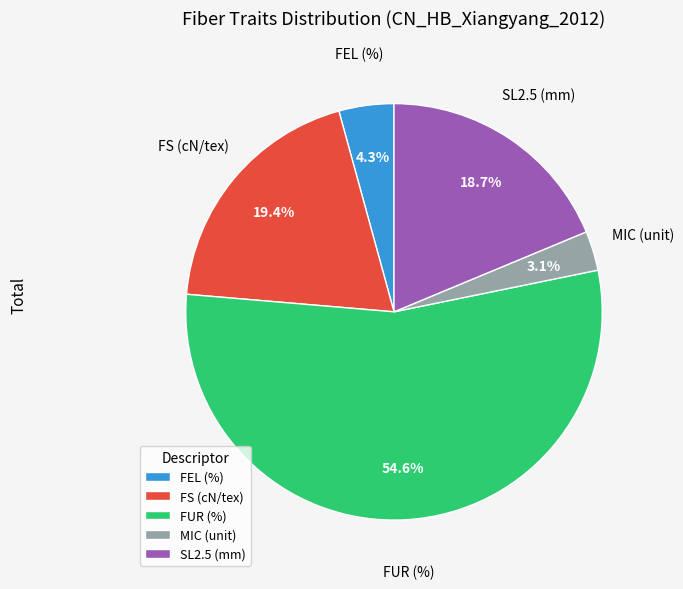

What is the smallest slice in the pie chart?

MIC (unit)